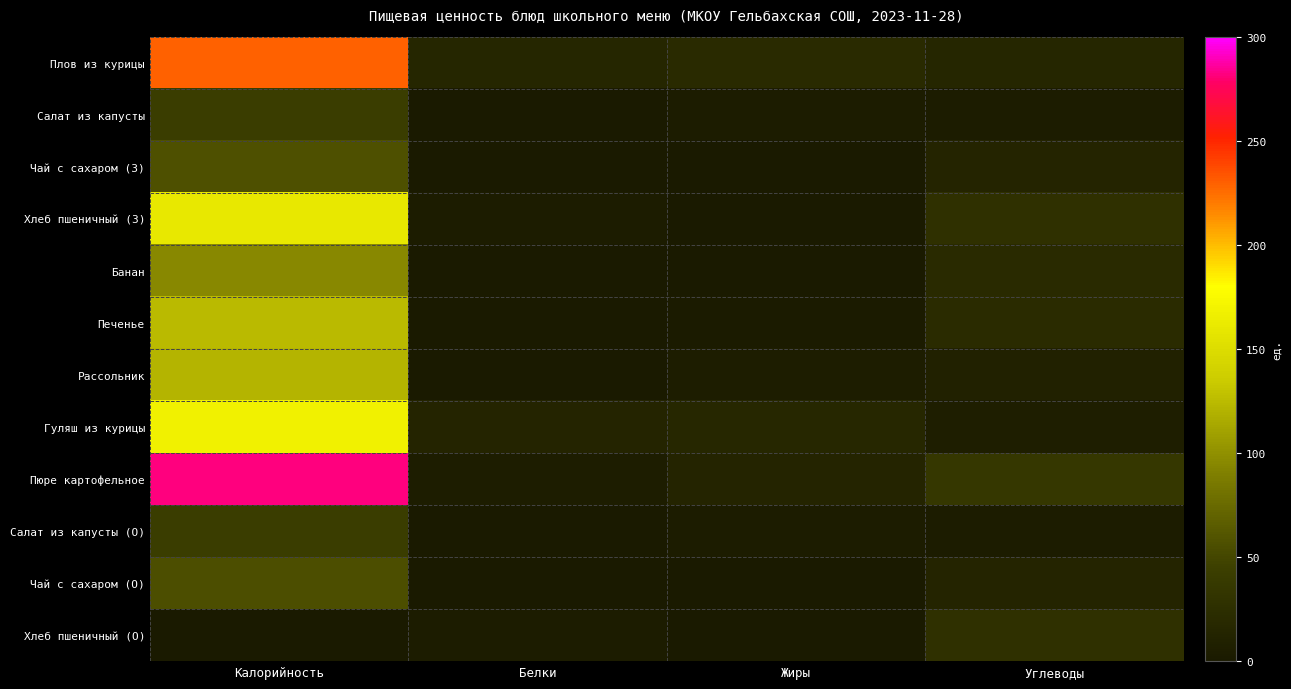

Reading right to left, transcribe all the data shown in this chart.

Плов из курицы: Углеводы=16.0	Жиры=21.0	Белки=16.0	Калорийность=229.0
Салат из капусты: Углеводы=4.0	Жиры=4.0	Белки=1.0	Калорийность=43.0
Чай с сахаром (З): Углеводы=14.0	Жиры=0.0	Белки=0.2	Калорийность=56.8
Хлеб пшеничный (З): Углеводы=28.0	Жиры=0.0	Белки=4.0	Калорийность=160.0
Банан: Углеводы=21.0	Жиры=1.0	Белки=2.0	Калорийность=96.0
Печенье: Углеводы=22.0	Жиры=3.0	Белки=2.0	Калорийность=125.0
Рассольник: Углеводы=10.0	Жиры=5.0	Белки=2.0	Калорийность=121.0
Гуляш из курицы: Углеводы=7.0	Жиры=17.0	Белки=14.0	Калорийность=168.0
Пюре картофельное: Углеводы=36.0	Жиры=13.0	Белки=5.0	Калорийность=282.0
Салат из капусты (О): Углеводы=4.0	Жиры=4.0	Белки=1.0	Калорийность=43.0
Чай с сахаром (О): Углеводы=14.0	Жиры=0.0	Белки=0.2	Калорийность=56.0
Хлеб пшеничный (О): Углеводы=28.0	Жиры=0.0	Белки=4.0	Калорийность=0.8